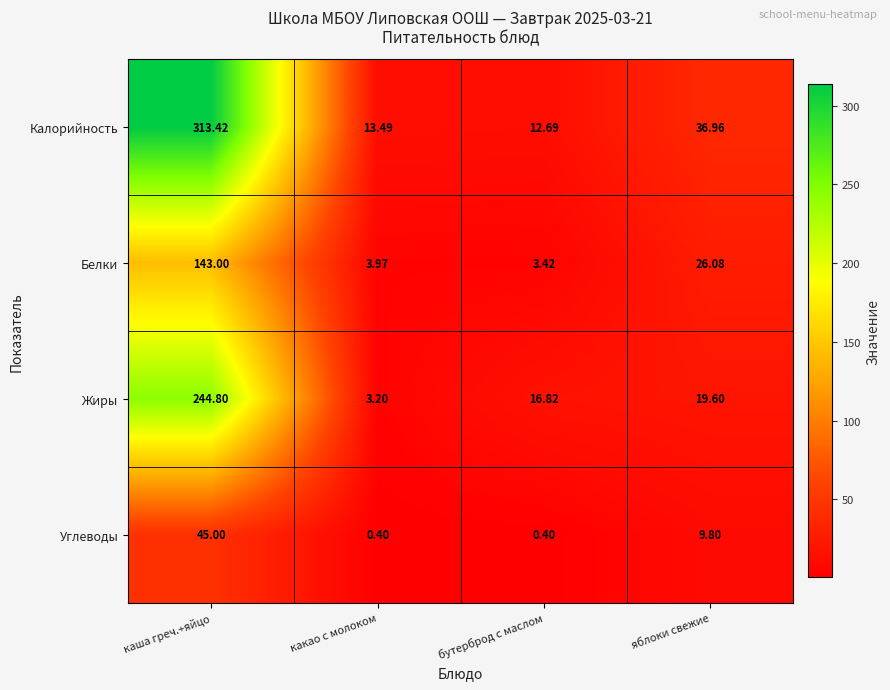

Where does the Белки series first go above 26?

каша греч.+яйцо